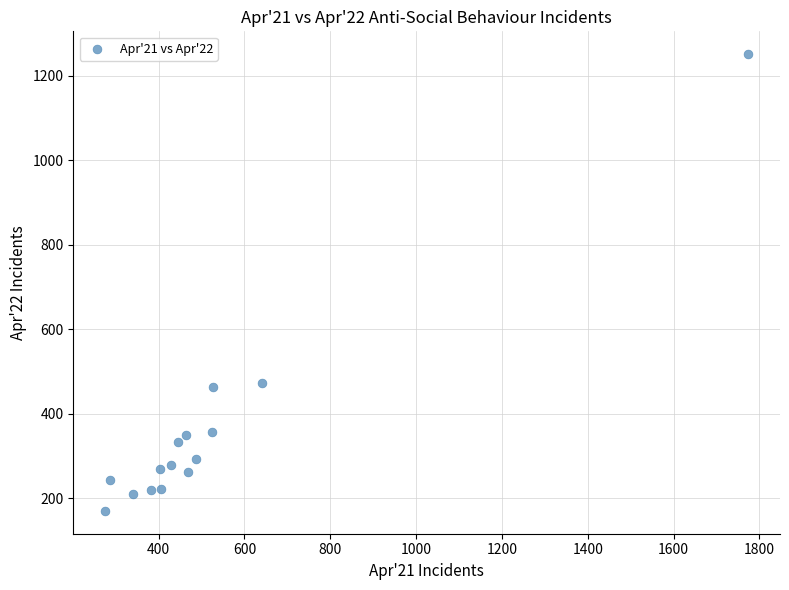

What is the range of X values (max minus min)?

1497